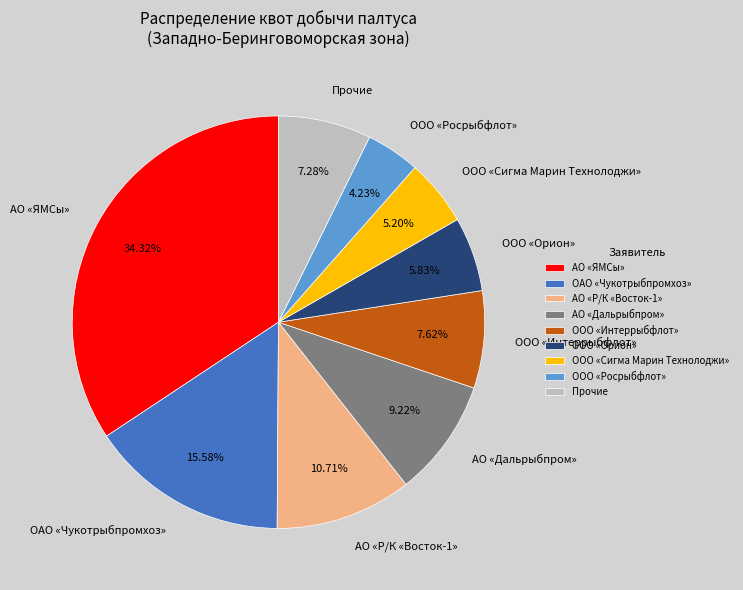

Does АО «Р/К «Восток-1» account for over 50% of the chart?

No